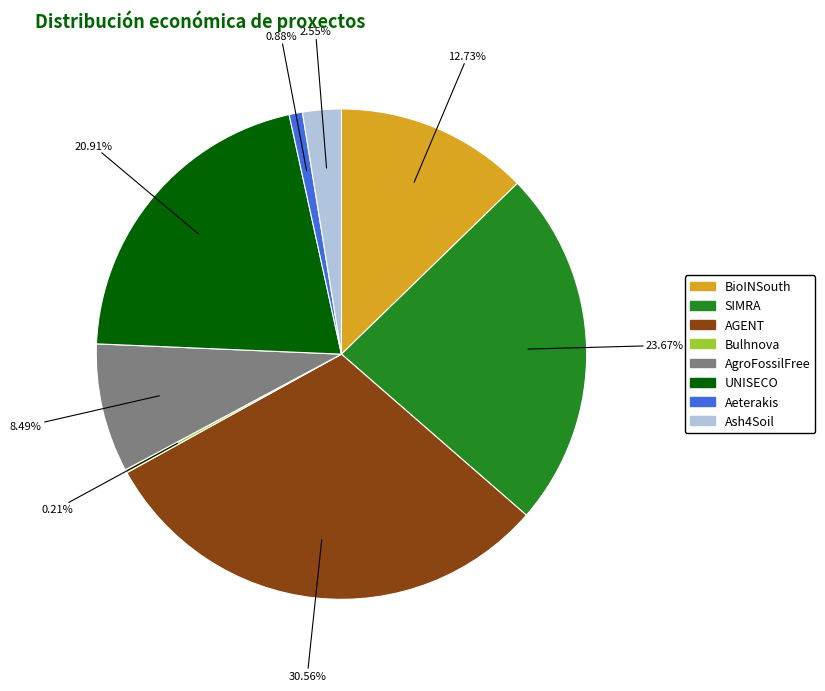

Is it true that UNISECO is 33% of the pie?

False